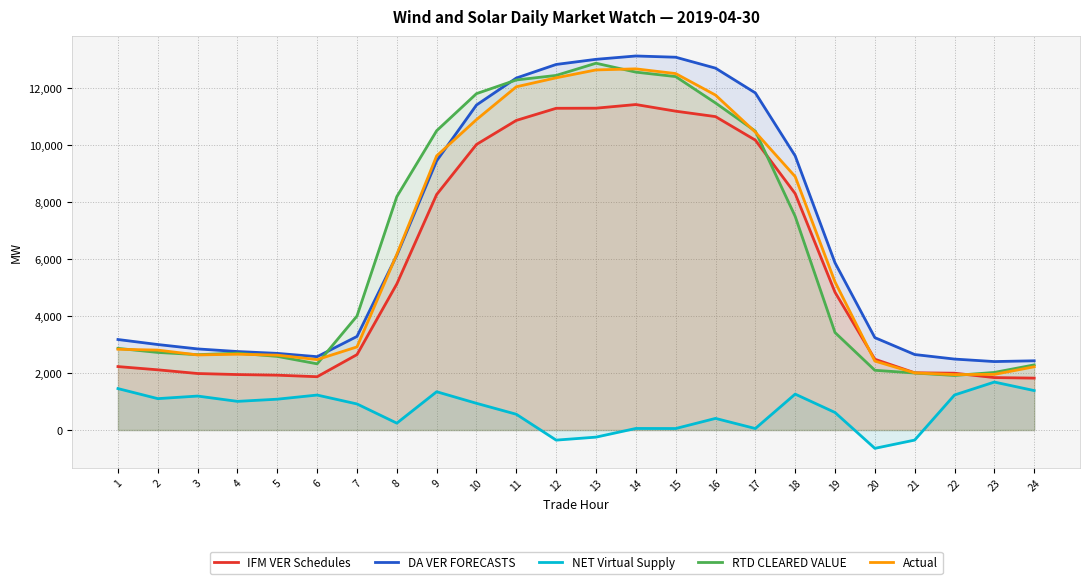

What is the value of the DA VER FORECASTS point at the 7th from the left?

3286.2